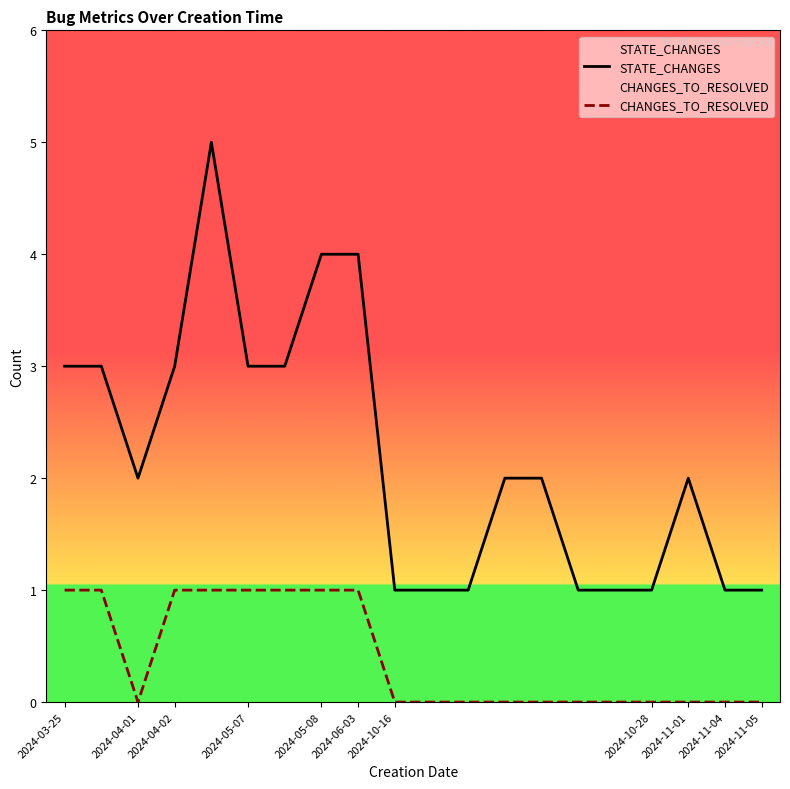

What is the spread (max minus min) of values at 12?

2